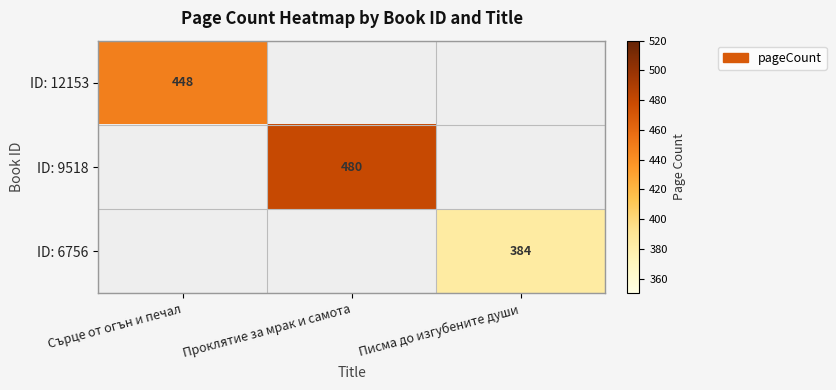

The value of ID: 9518 at Проклятие за мрак и самота is 480. True or false?

True